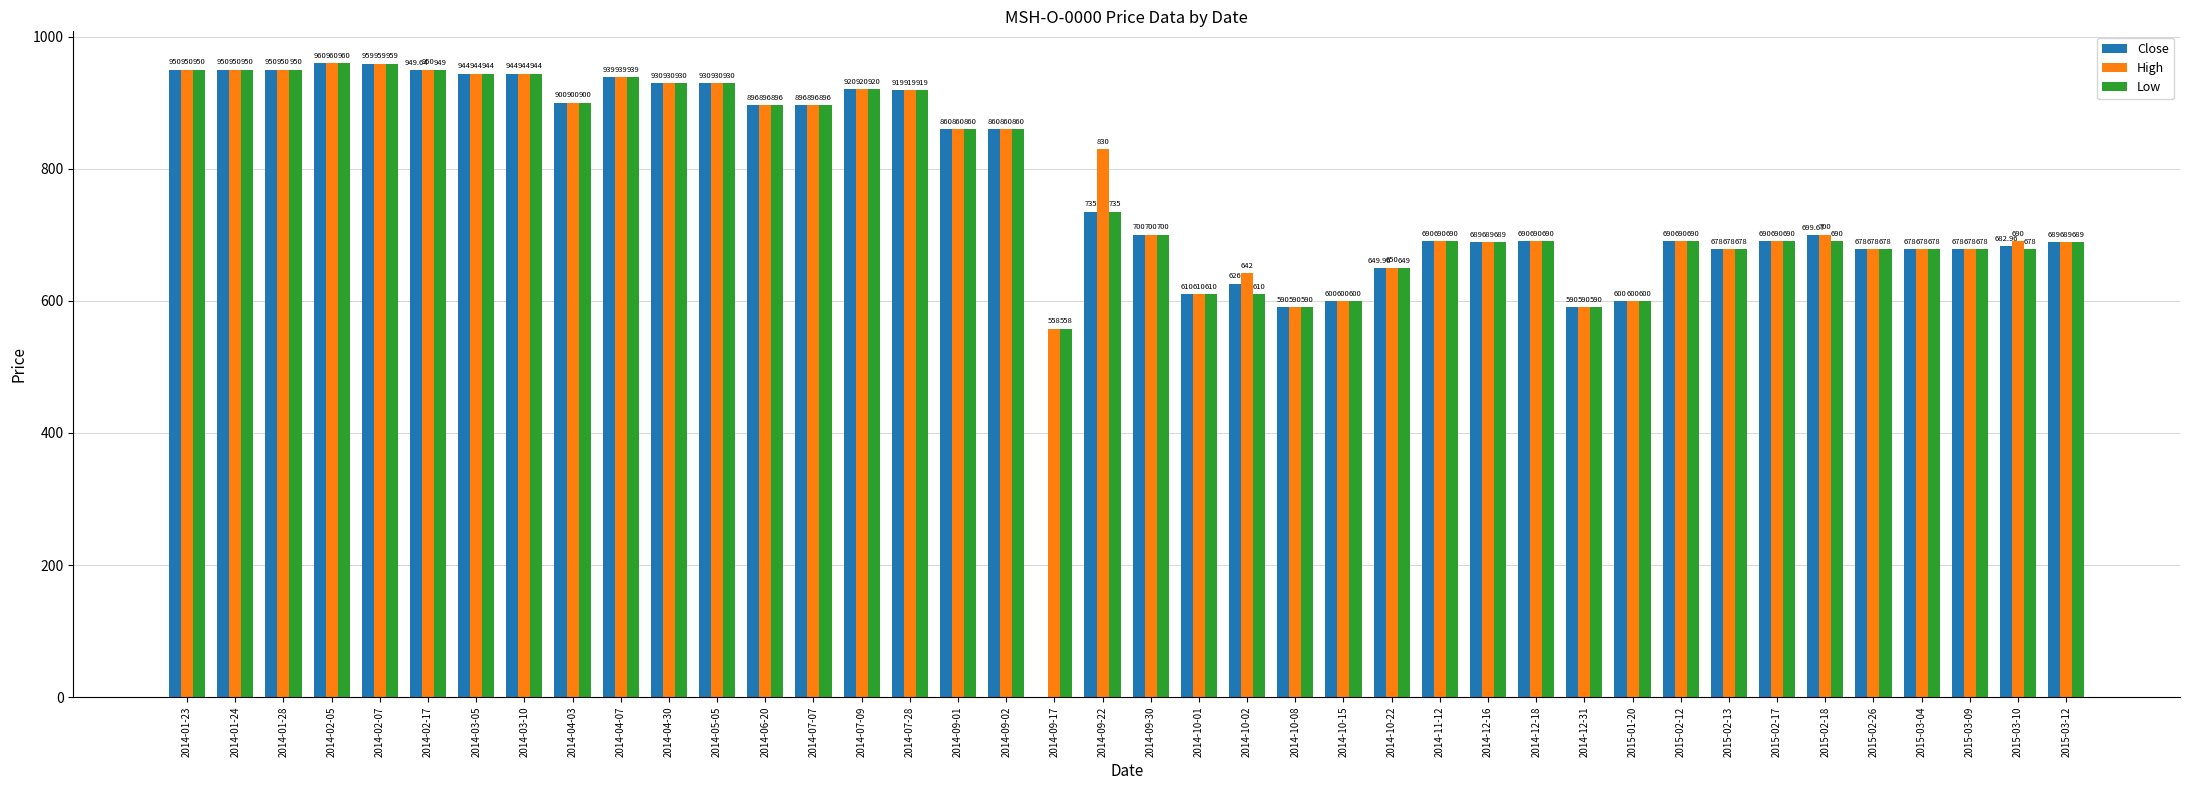

At which category is the sum across all series the highest?

2014-02-05